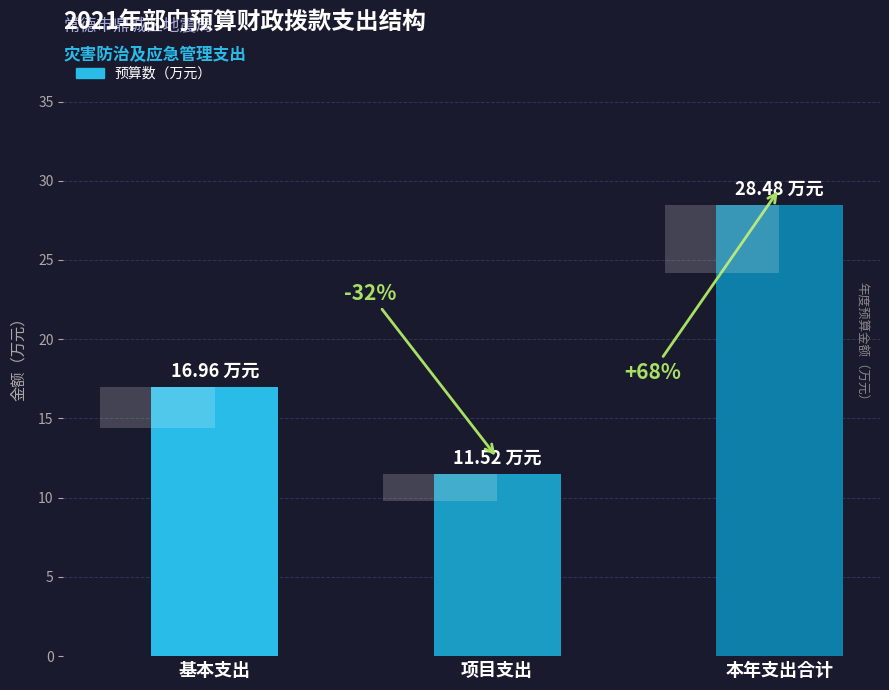

The chart shows a value of 28.5 at 本年支出合计. True or false?

True